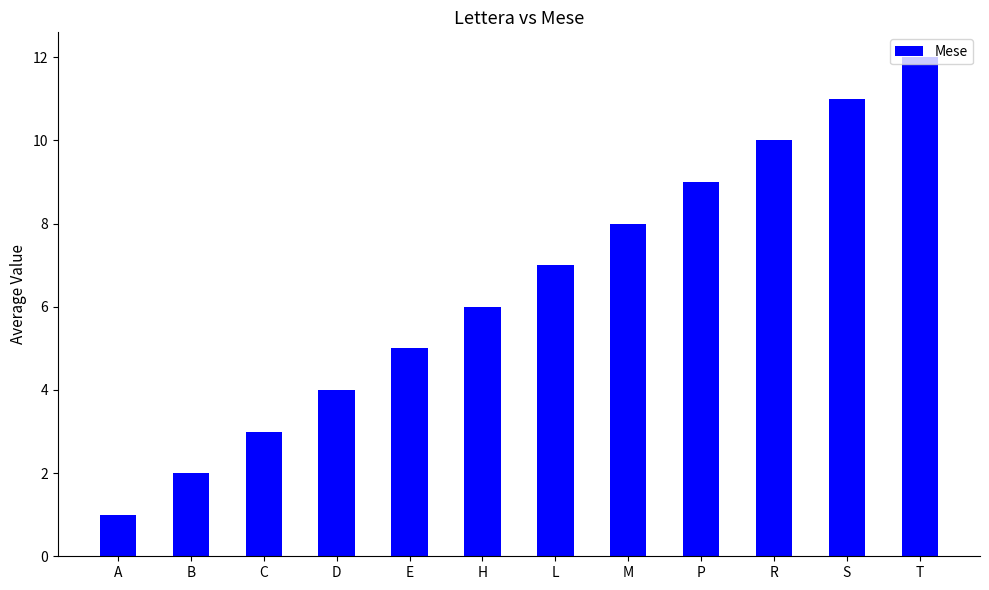

Rank the categories by value from highest to lowest.

T, S, R, P, M, L, H, E, D, C, B, A